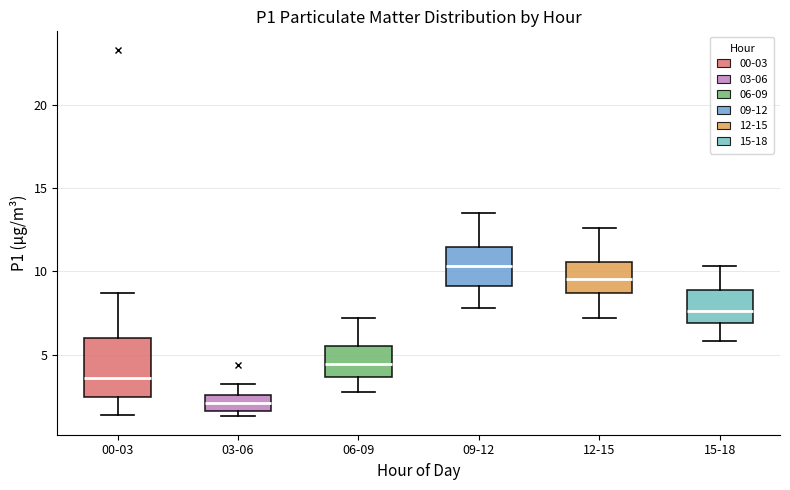

Reading left to right, read every box against the y-axis: the position of its median line, the range the box covers, and the ends of its whiskers. The values are not printed on the chart, so give them approximately, as read against the axis.

00-03: median 3.5, box 2.5 to 6.0, whiskers 1.5 to 8.5
03-06: median 2.0, box 1.5 to 2.5, whiskers 1.5 (just below the box's lower edge) to 3.5
06-09: median 4.5, box 3.5 to 5.5, whiskers 3.0 to 7.0
09-12: median 10.5, box 9.0 to 11.5, whiskers 8.0 to 13.5
12-15: median 9.5, box 8.5 to 10.5, whiskers 7.0 to 12.5
15-18: median 7.5, box 7.0 to 9.0, whiskers 6.0 to 10.5